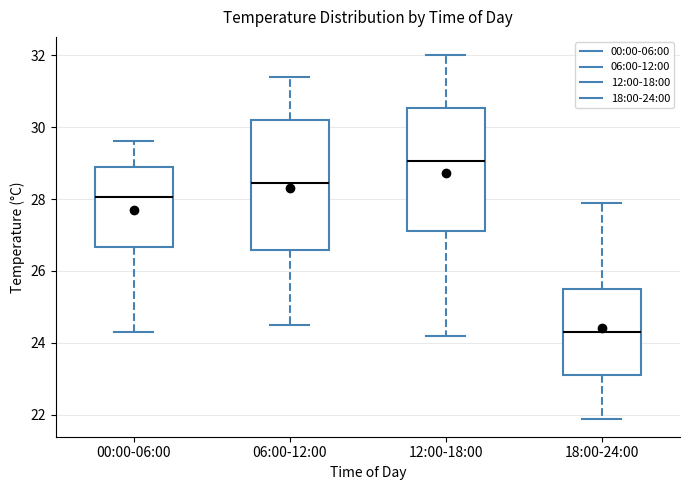

Reading left to right, transcribe this box plot: for each box, give where its median line is, the range the box spans, and where its two whiskers end, as read against the y-axis. The values are not printed on the chart, so give them approximately, as read against the axis.

00:00-06:00: median 28.0, box 26.6 to 29.0, whiskers 24.4 to 29.6
06:00-12:00: median 28.4, box 26.6 to 30.2, whiskers 24.6 to 31.4
12:00-18:00: median 29.0, box 27.2 to 30.6, whiskers 24.2 to 32.0
18:00-24:00: median 24.4, box 23.2 to 25.6, whiskers 22.0 to 28.0